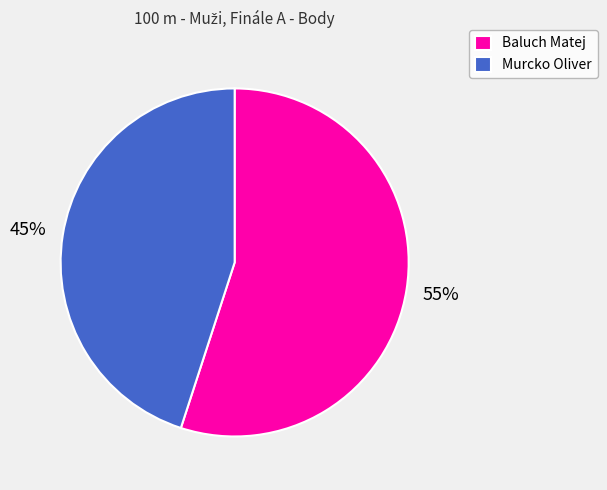

Is there a majority slice in this chart?

Yes